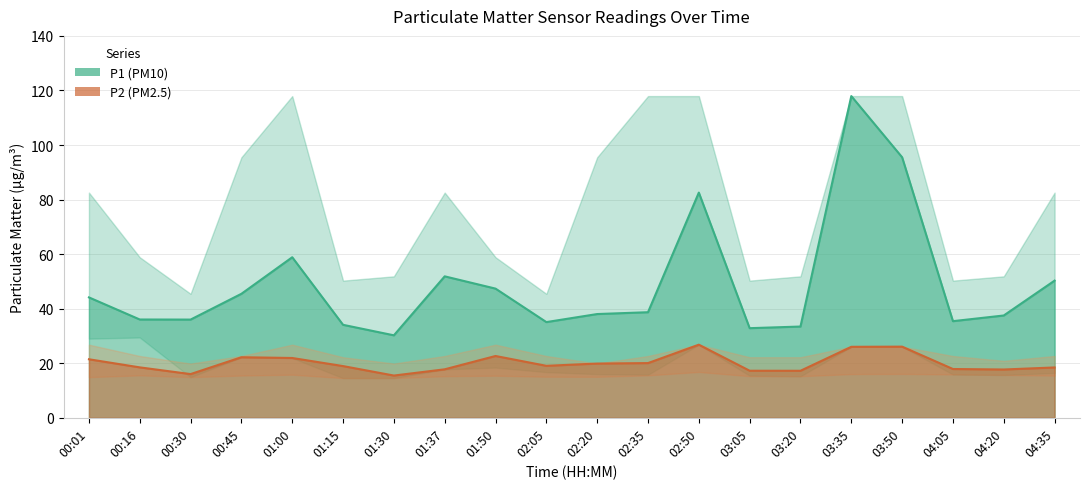

How many lines are shown in the chart?

2